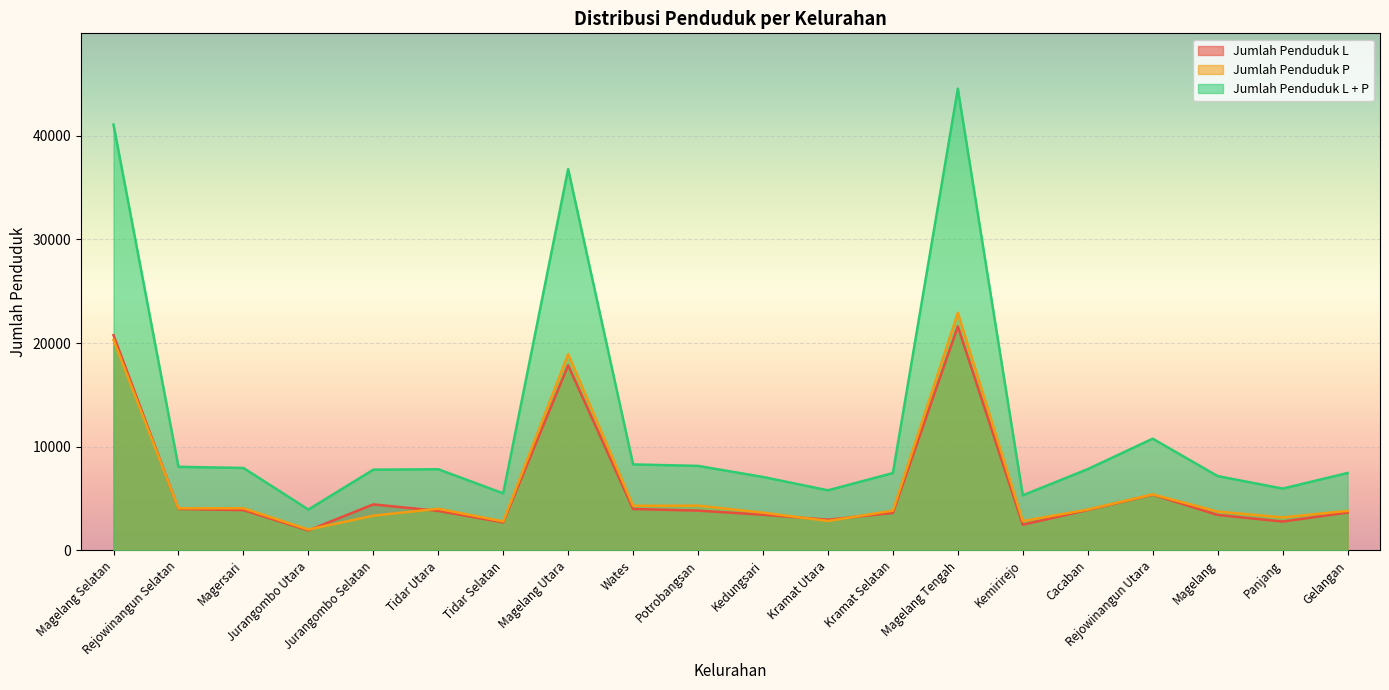

What is the difference between the Jumlah Penduduk P values at Magelang Selatan and Panjang?

17128